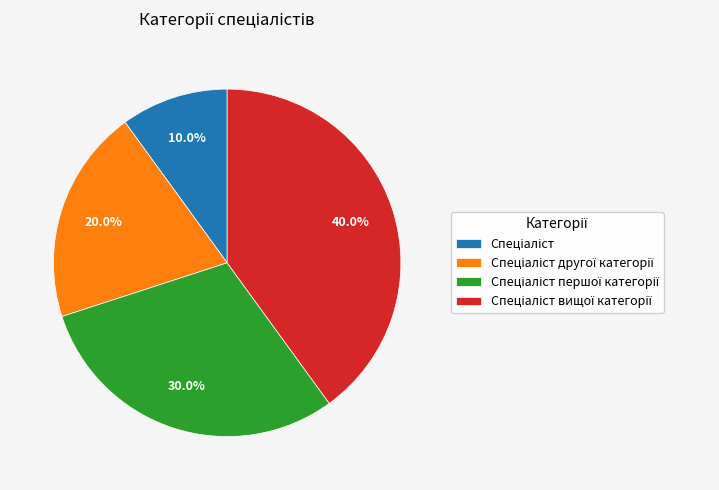

Does any single category account for the majority?

No